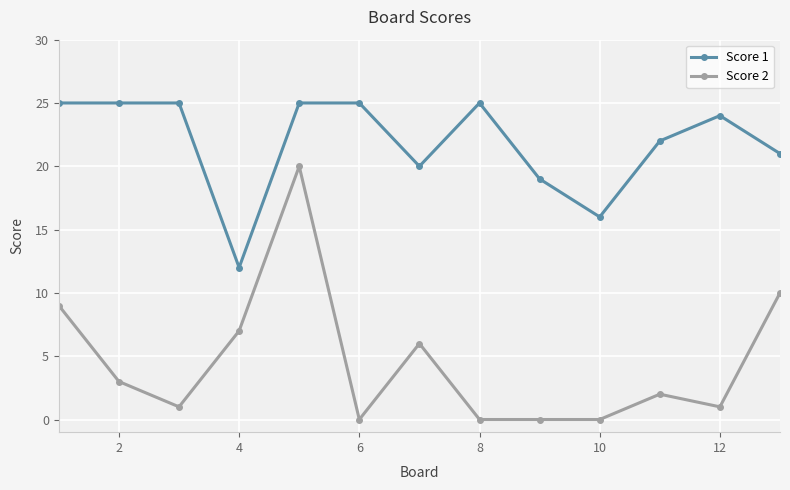

Rank the series by their maximum value, from highest to lowest.

Score 1, Score 2